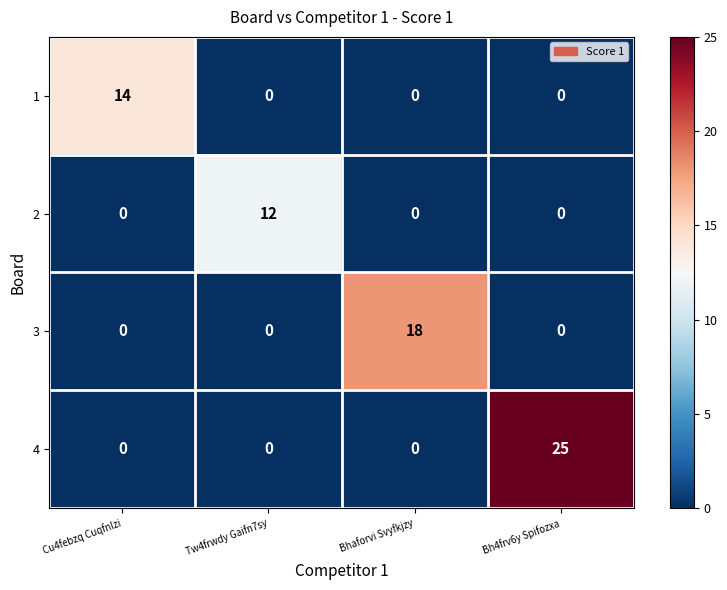

What is the total value across all series at Cu4febzq Cuqfnlzi?

14